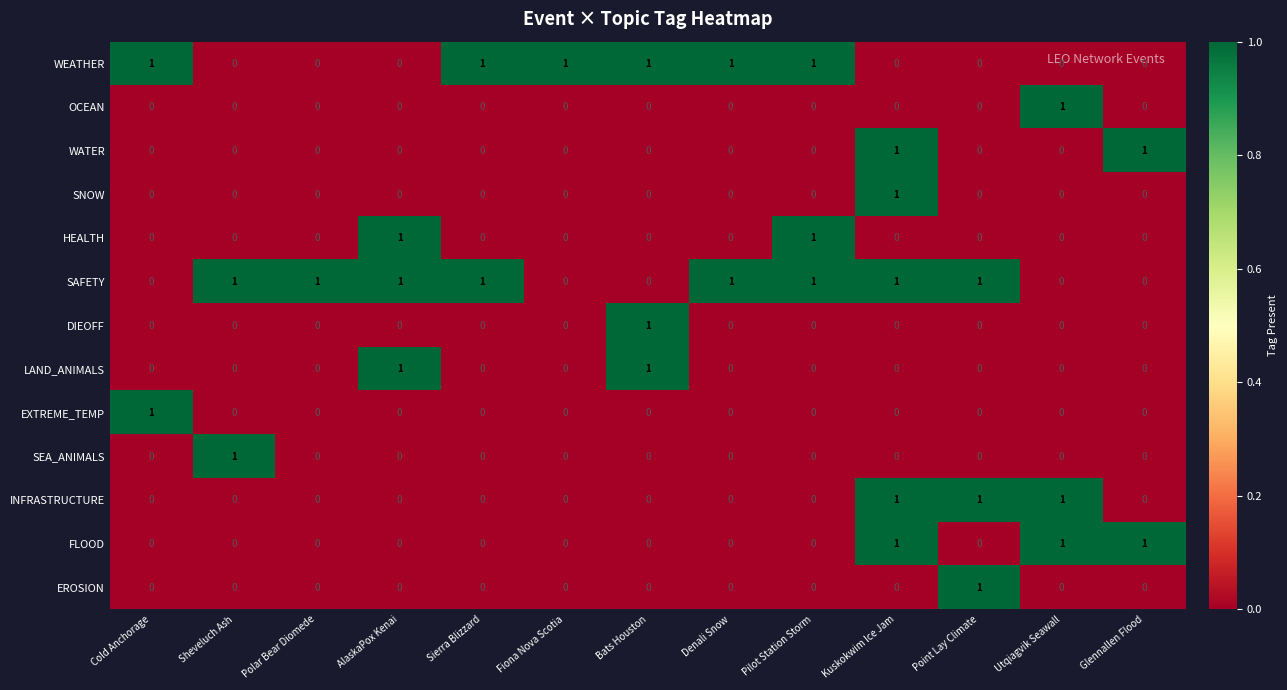

How many HEALTH values are between 0 and 1?

13